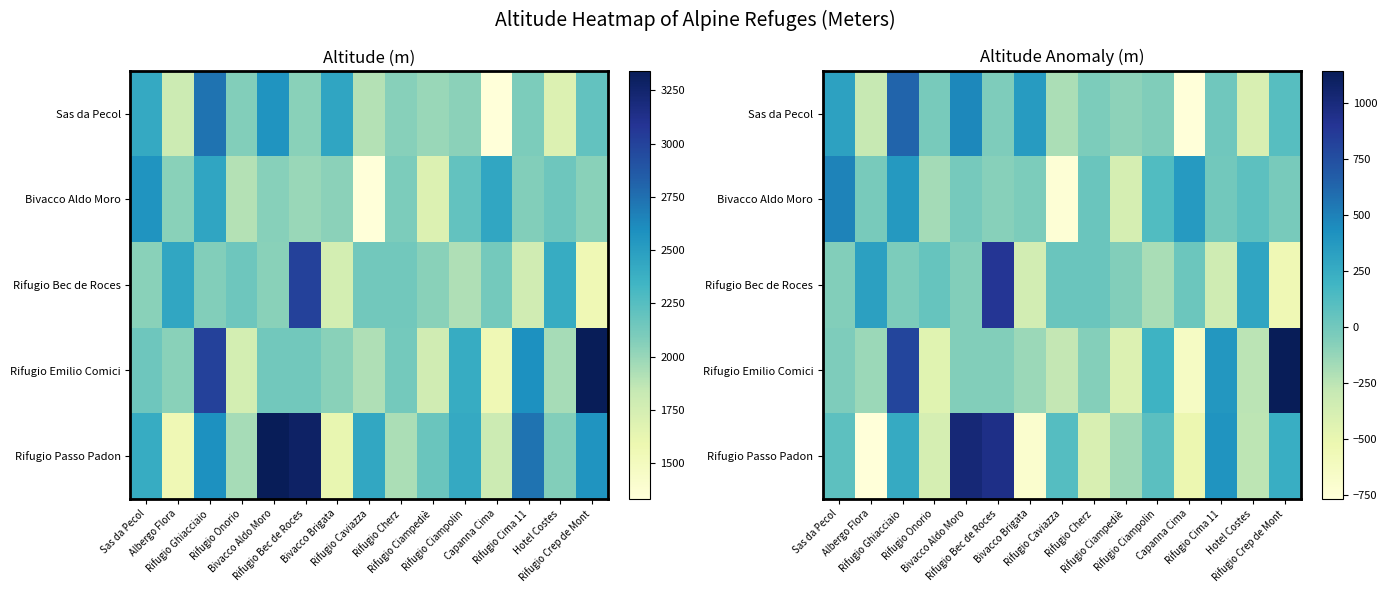

How many values in the Rifugio Bec de Roces series are below -36?

8